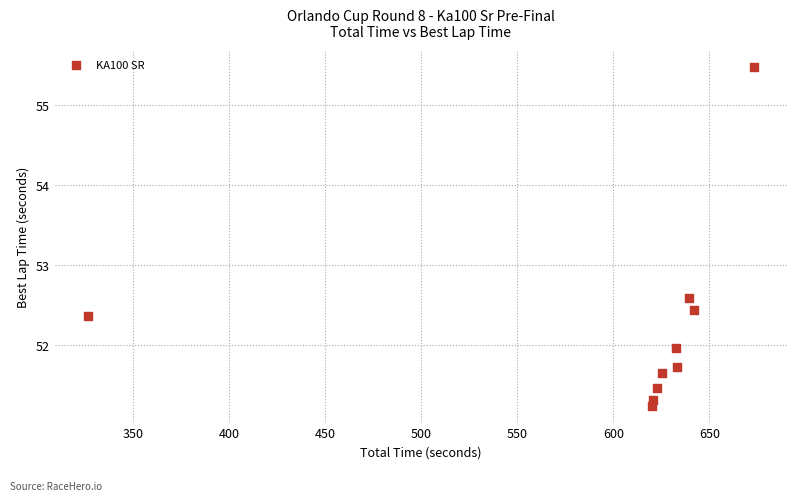

What is the average X value?

603.6